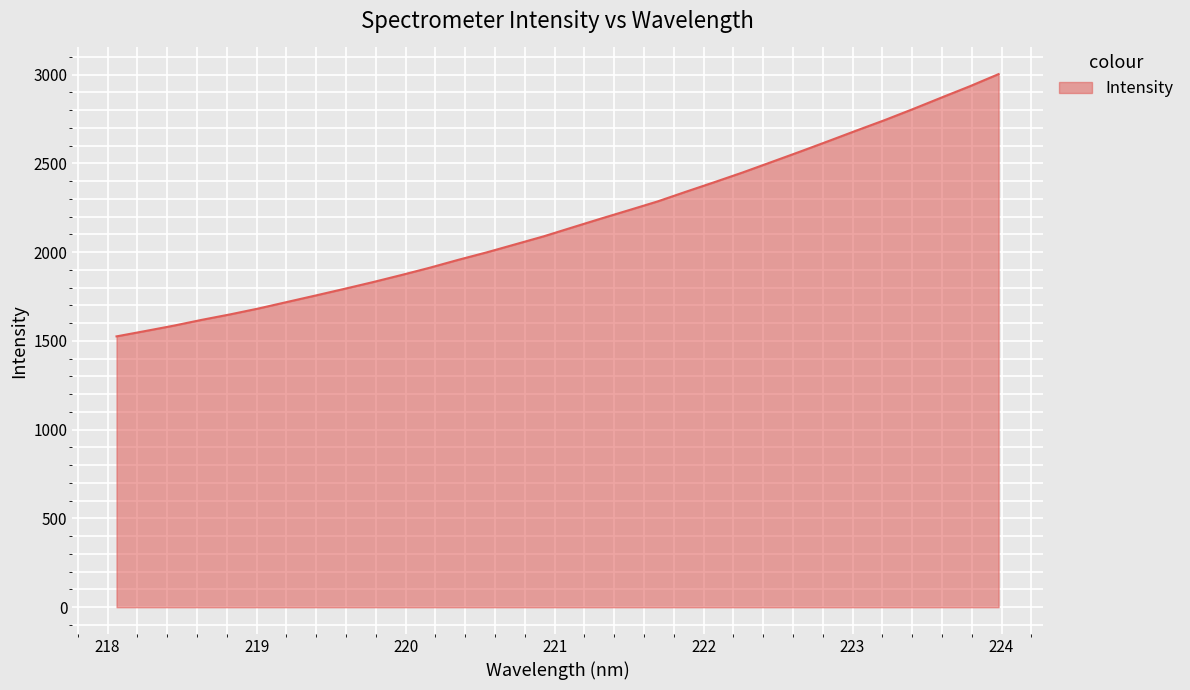

How many values are below 2138?

16